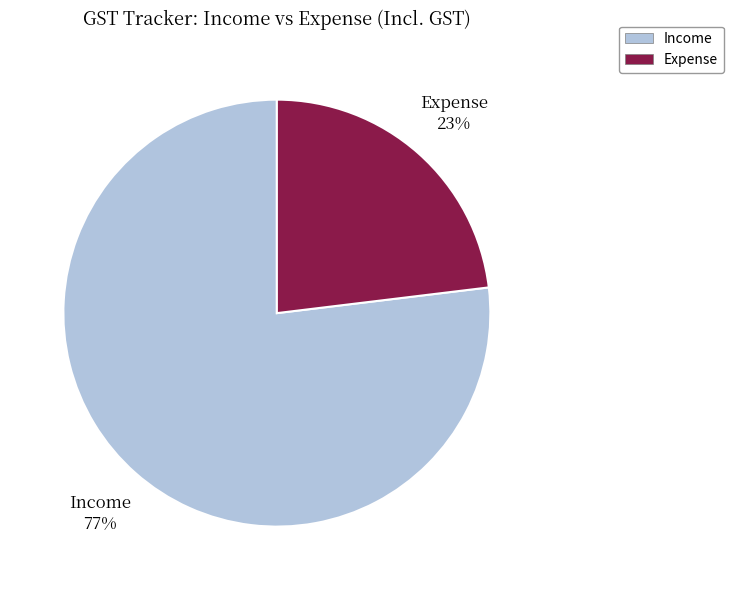

To the nearest percent, what percentage of the pie is Income?

77%